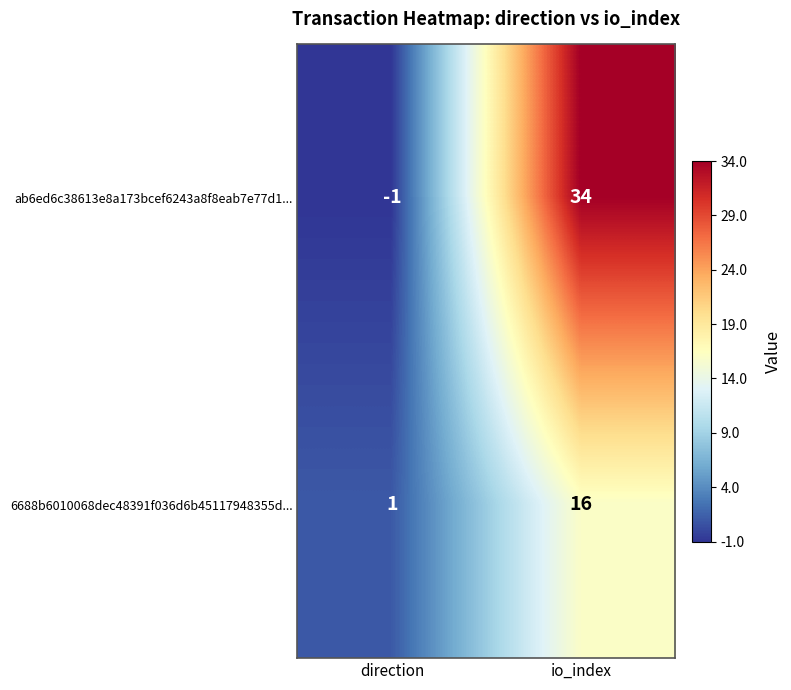

What is the sum of all 6688b6010068dec48391f036d6b45117948355d... values?

17